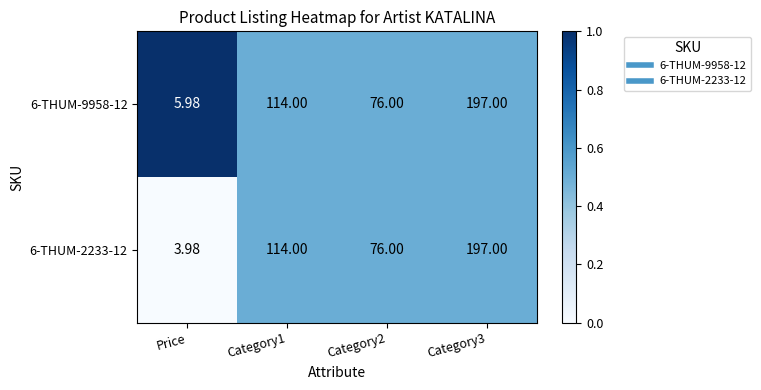

How many series are shown in this chart?

2